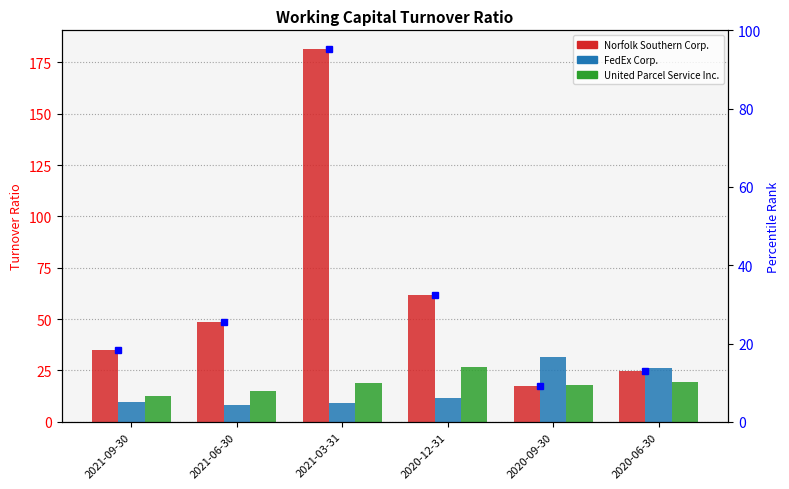

At which category does the chart reach its minimum across all series?

2021-06-30